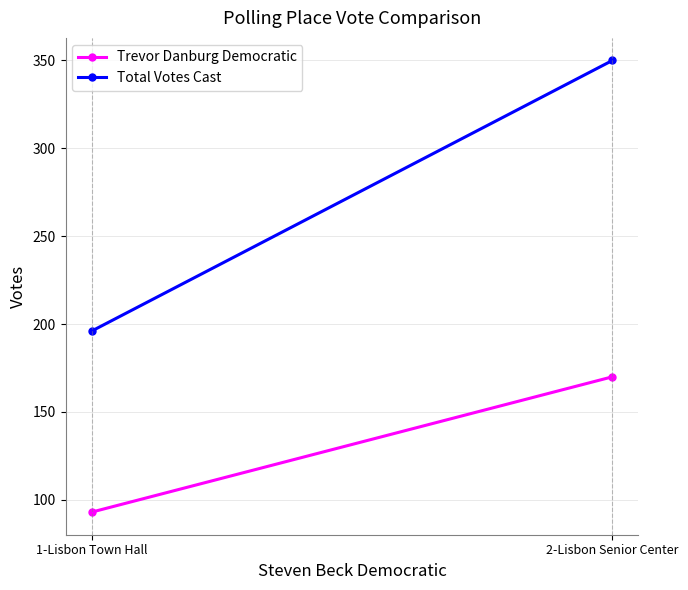

What is the spread (max minus min) of values at 2-Lisbon Senior Center?

180